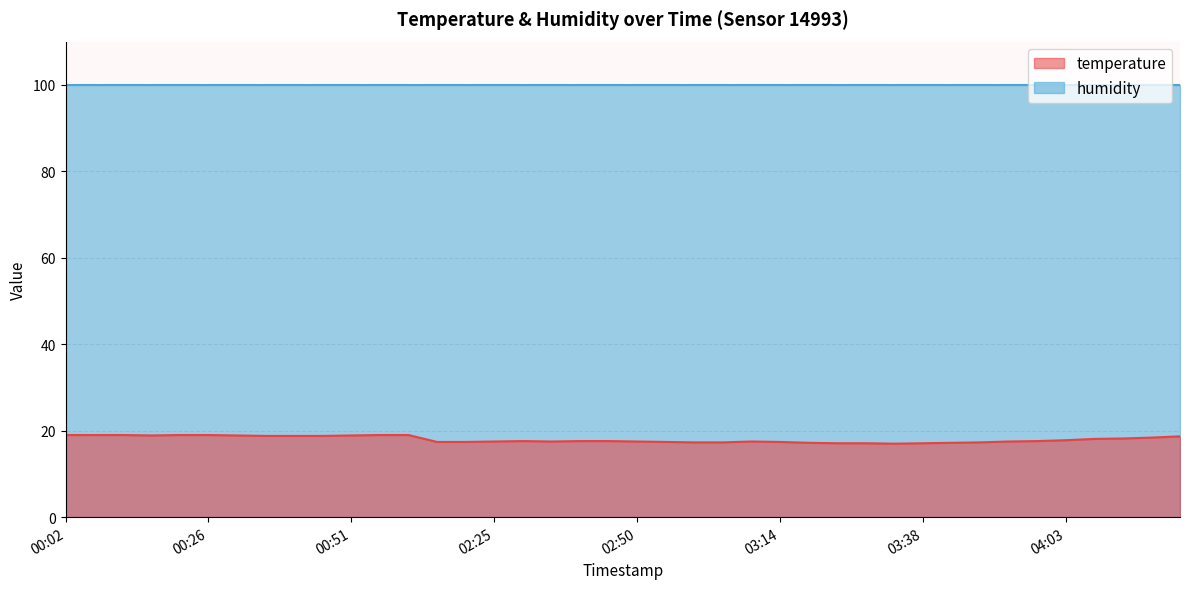

Which label corresponds to the smallest value in the chart?

2023-07-20T03:34:05